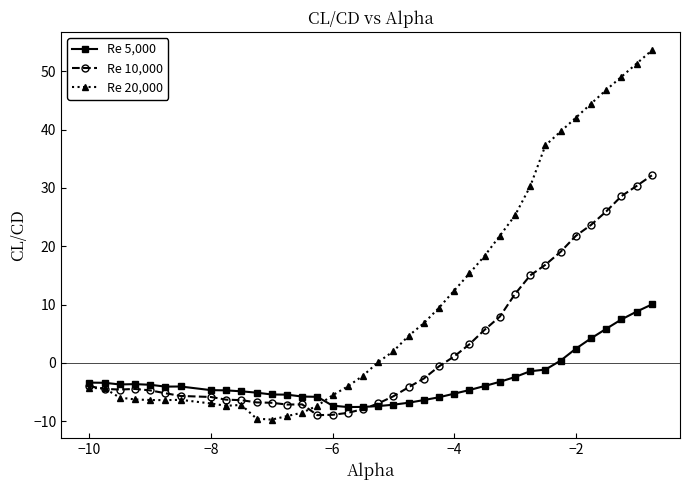

True or false: Re 20,000 and Re 5,000 intersect in this chart.

True